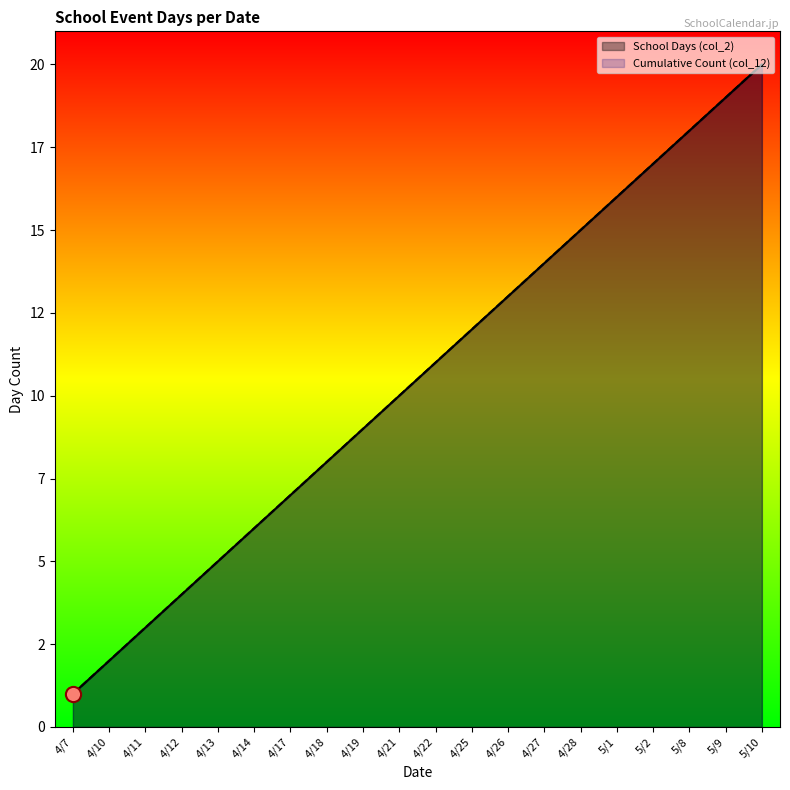

Is the value of Cumulative Count (col_12) at 4/26 greater than the value of School Days (col_2) at 4/11?

Yes